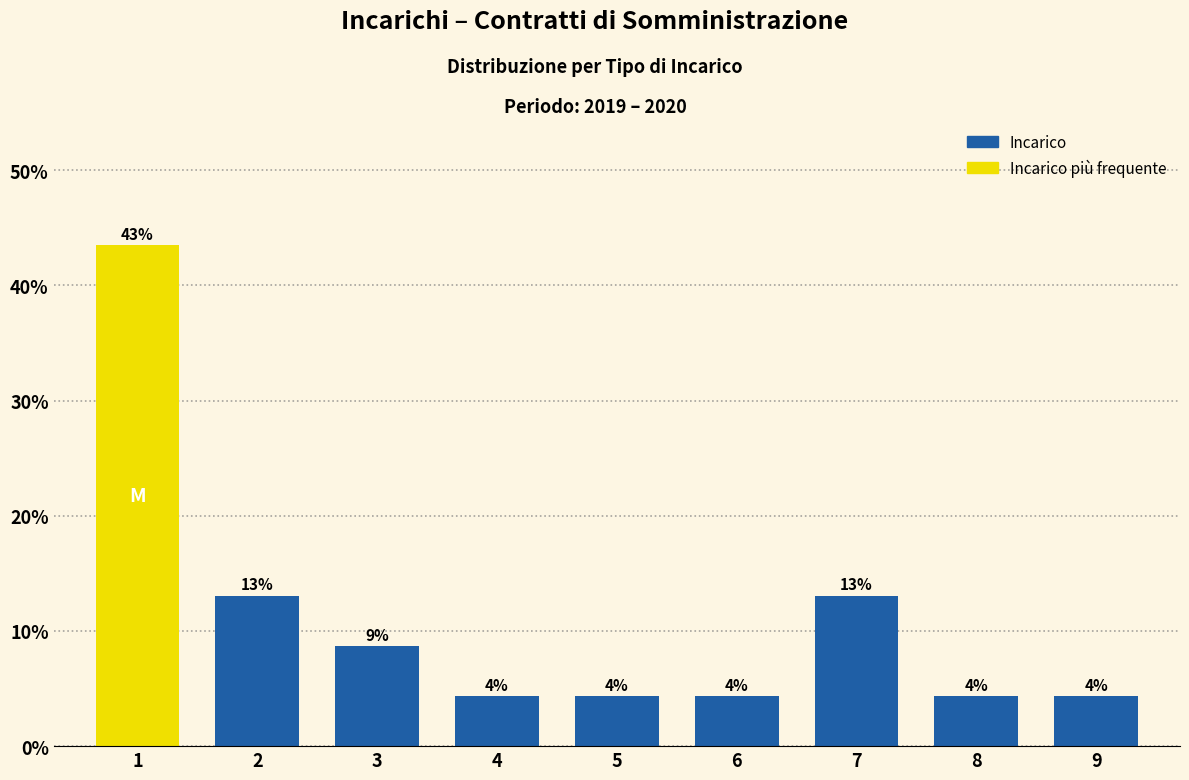

Are the bars horizontal?

No